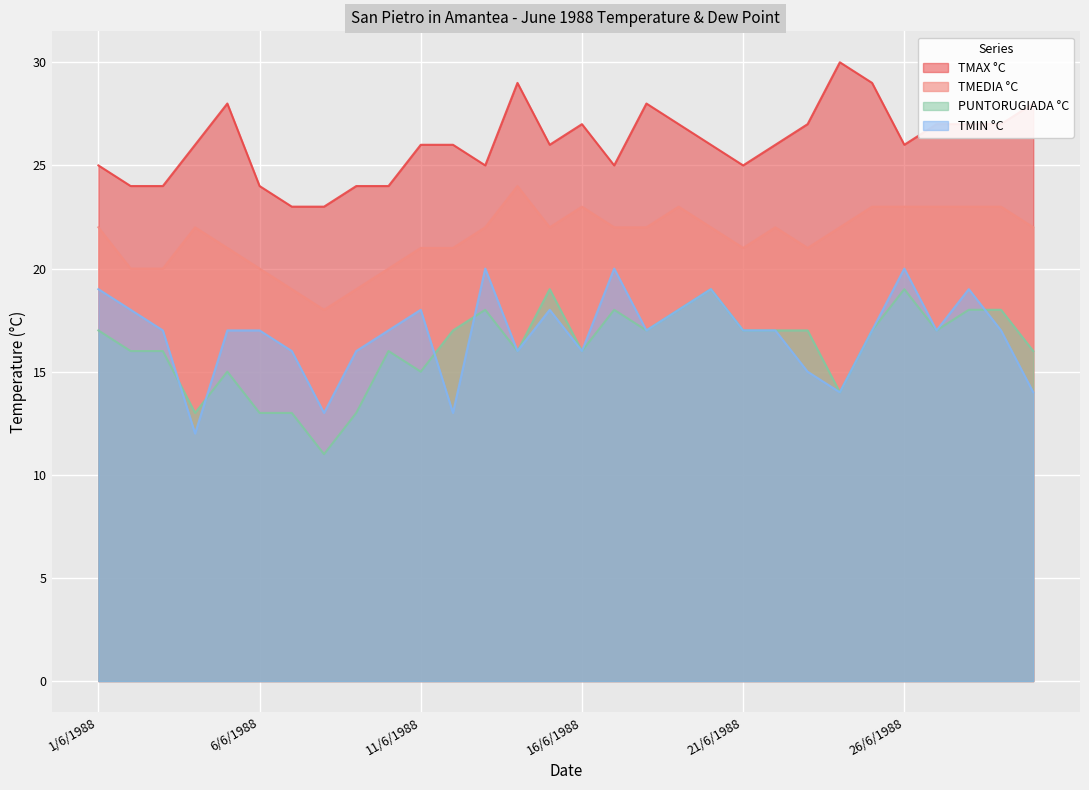

What is the difference between the maximum and second lowest values in the TMAX °C series?

7